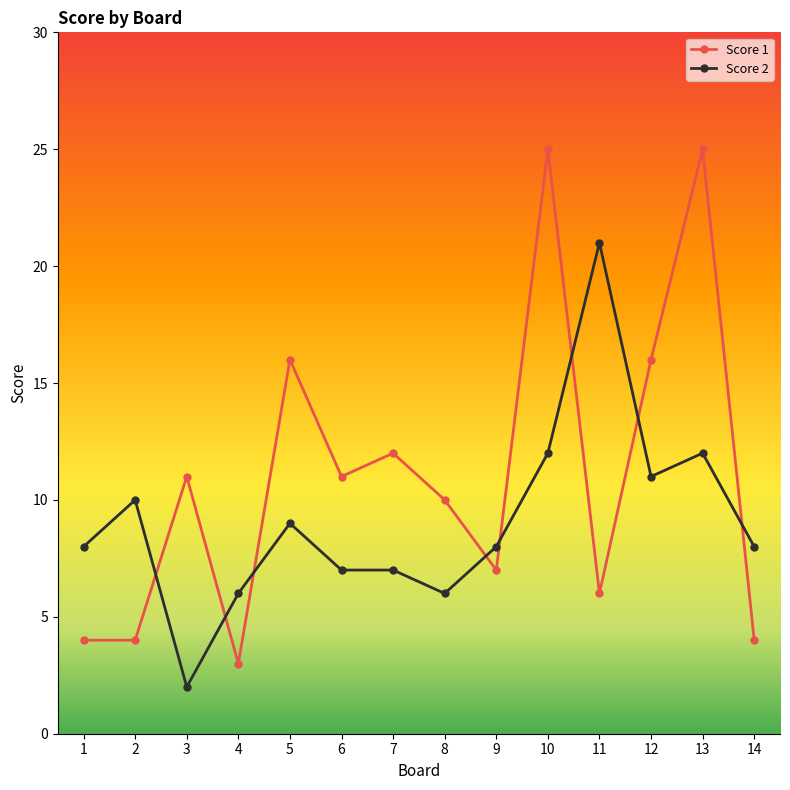

List the series in order of their overall mean, lowest first.

Score 2, Score 1